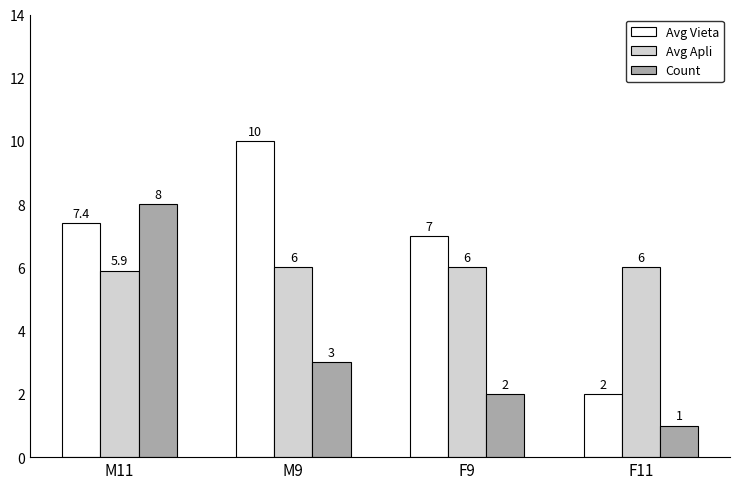

At which category does the chart reach its peak across all series?

M9